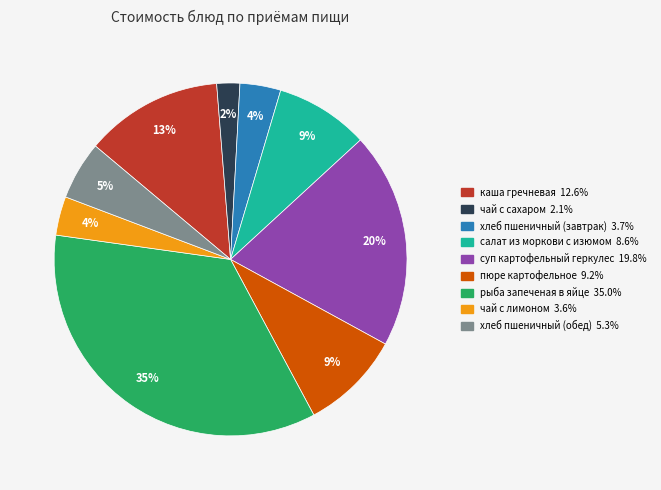

How many segments does this pie chart have?

9